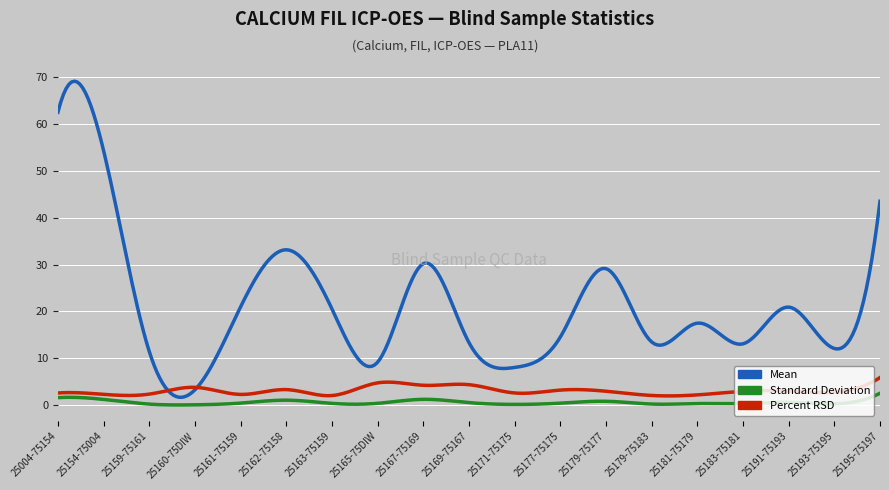

True or false: Mean and Standard Deviation cross at least once.

False